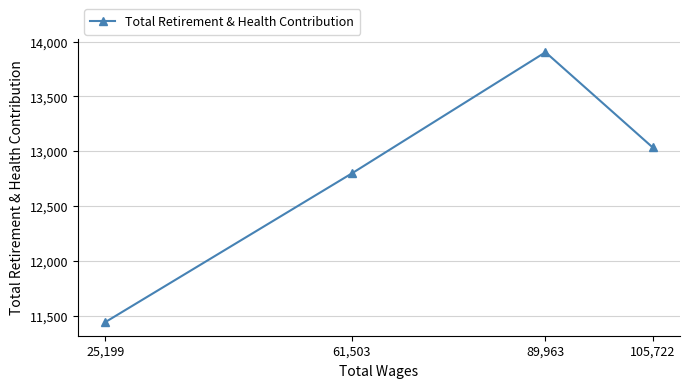

At which label is the value closest to 12674?

61,503